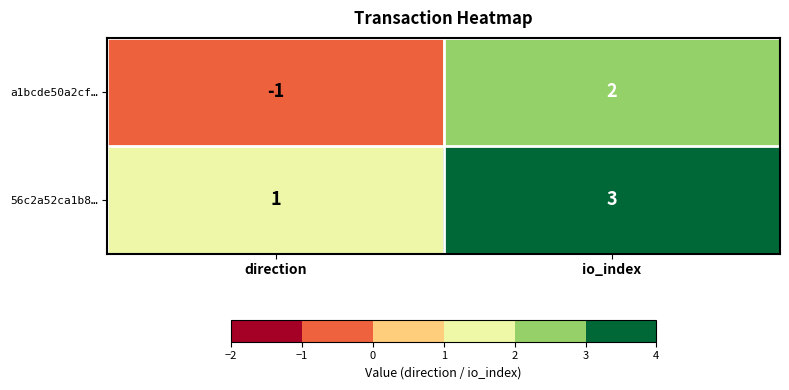

What is the sum of the 56c2a52ca1b8… values at direction and io_index?

4